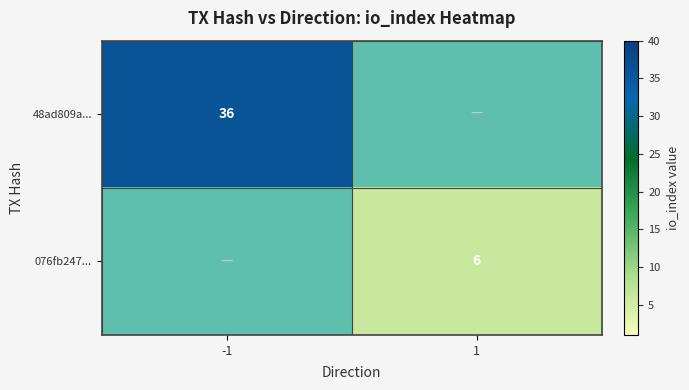

What is the greatest value displayed?

36